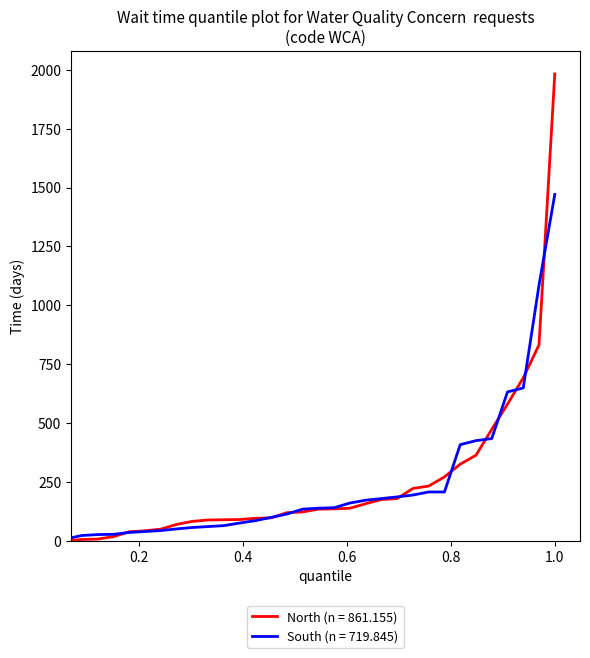

List the series in order of their peak value, highest first.

North (n = 861.155), South (n = 719.845)